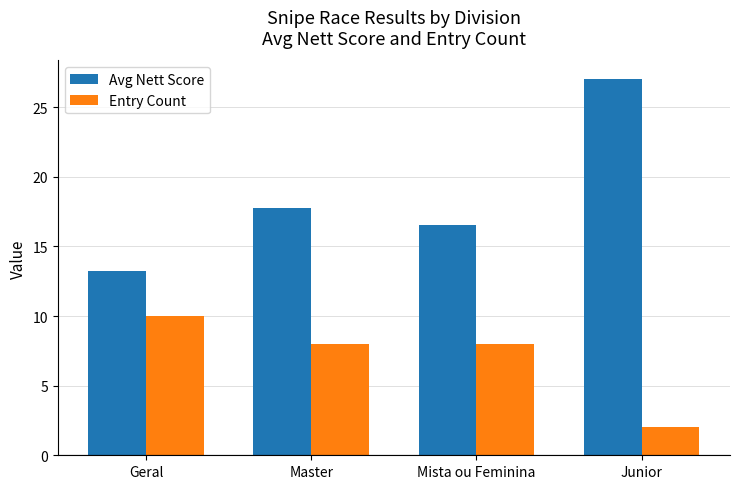

What is the sum of all Entry Count values?

28.0